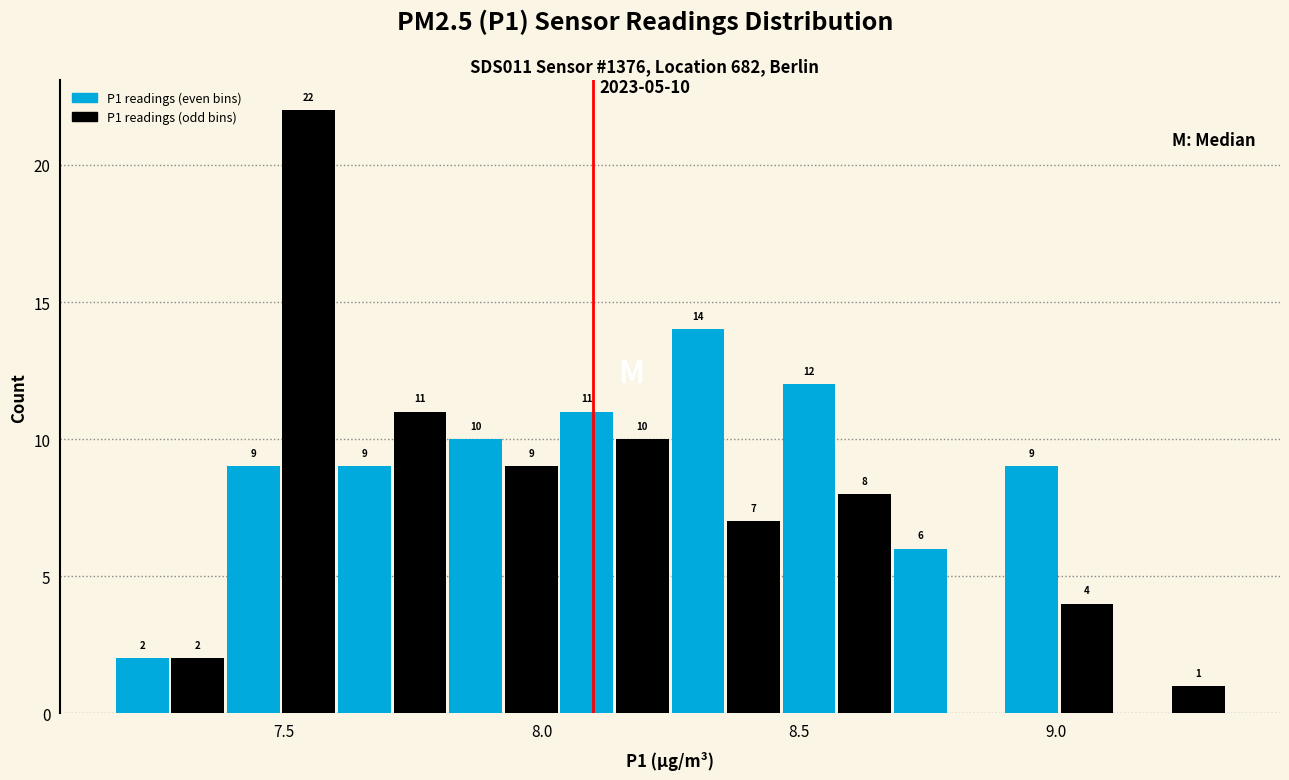

Read against the x-axis, roughly where is the centre of the tallest bar?

7.55